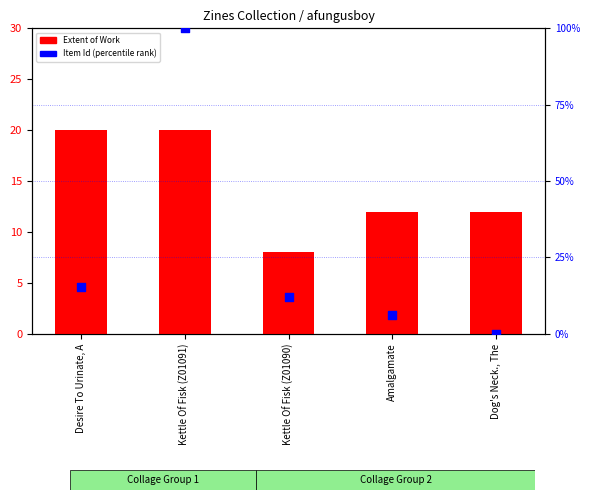

Which series has the widest spread of Y values?

Item Id (percentile)